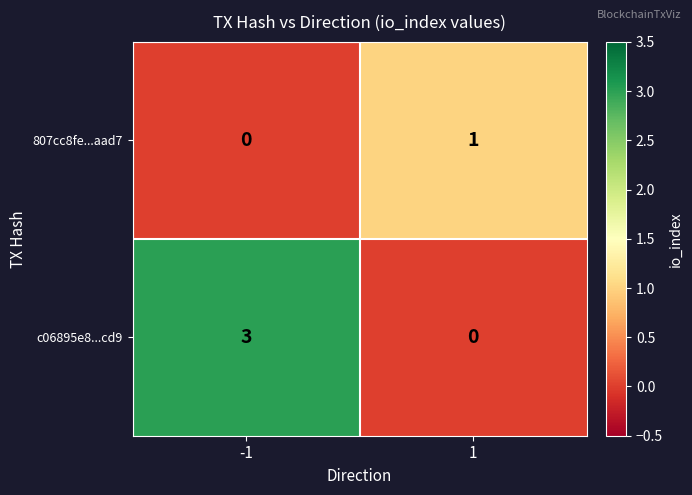

Reading left to right, extract all data points from this chart.

807cc8fe...aad7: 0	1
c06895e8...cd9: 3	0